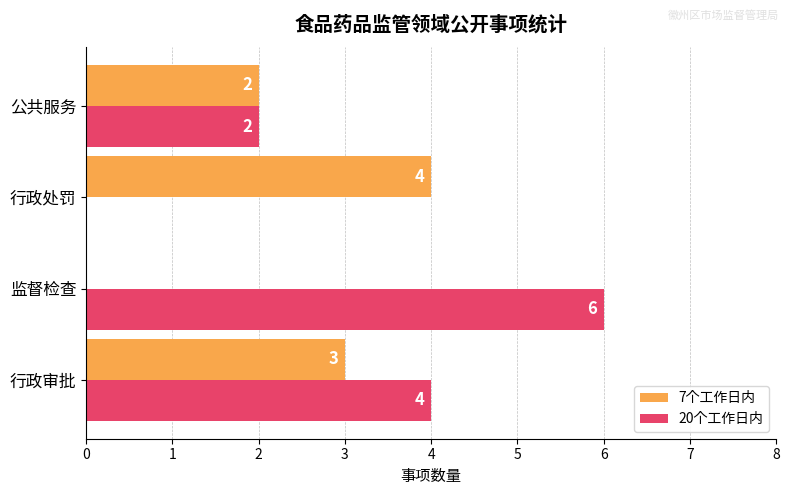

What is the sum of all 7个工作日内 values?

9